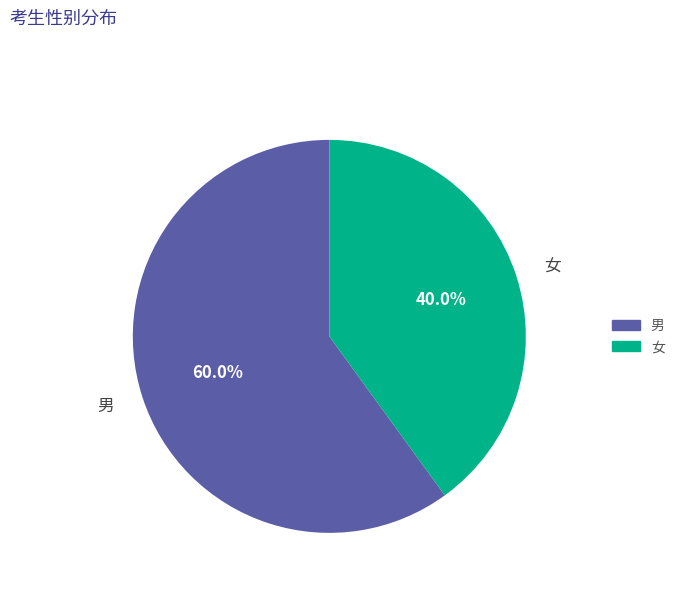

To the nearest percent, what percentage of the pie is 女?

40%